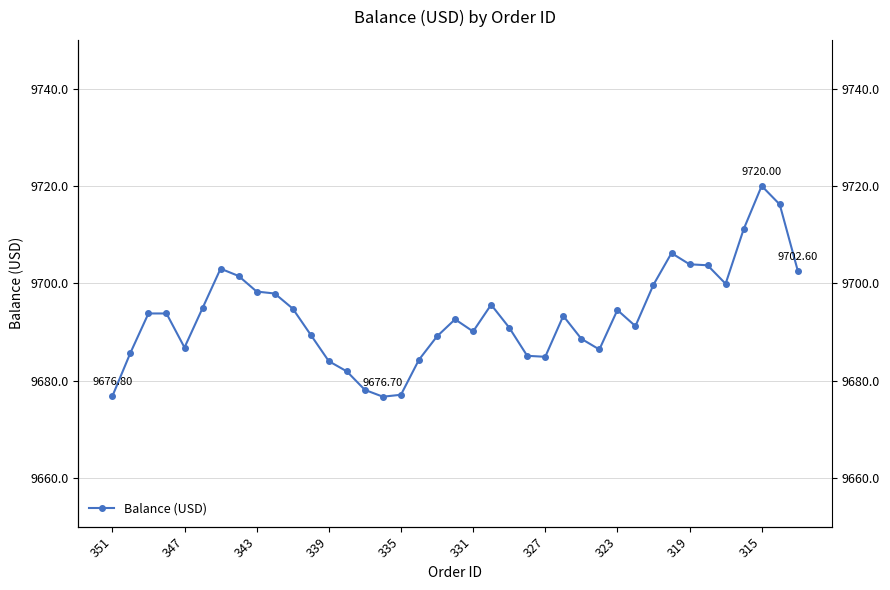

What is the sum of all values?

378044.4